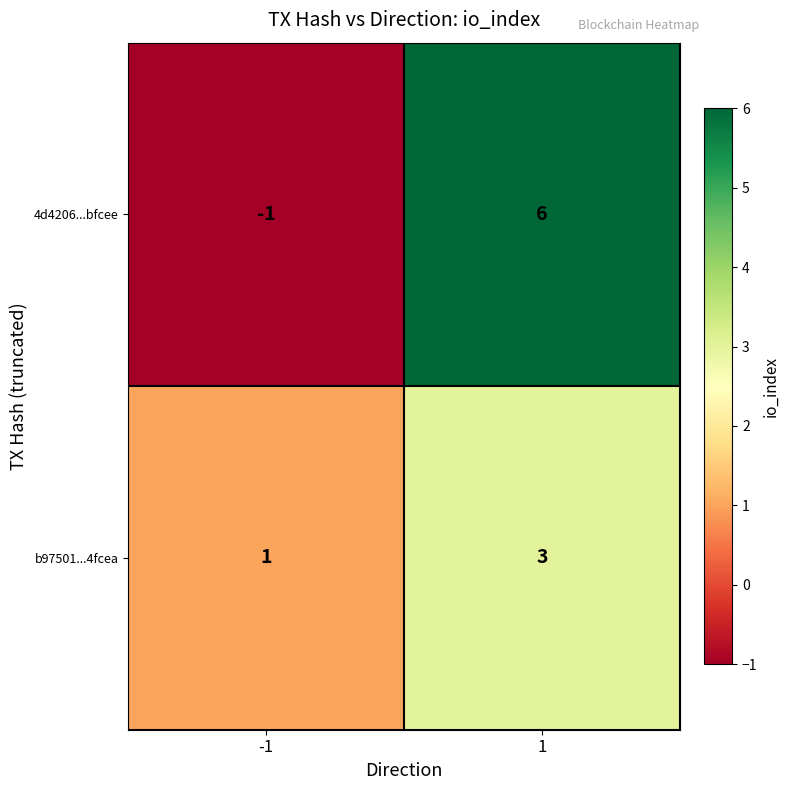

List the series in order of their overall mean, highest first.

4d4206...bfcee, b97501...4fcea